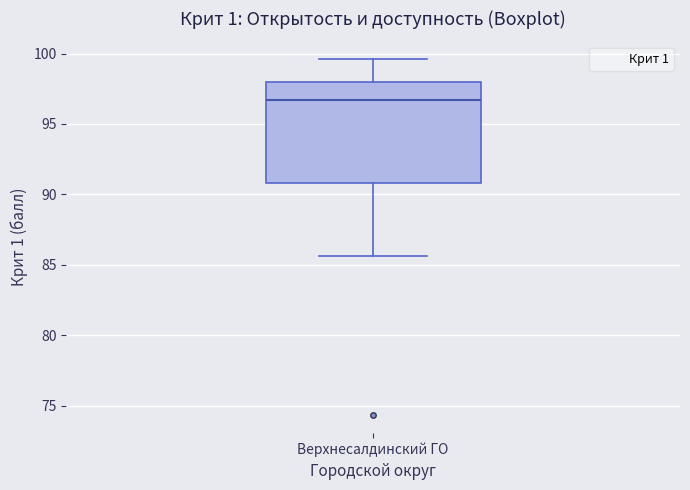

Read this box plot against the y-axis: the position of the median line, the range covered by the box, and the ends of both whiskers. The values are not printed on the chart, so give them approximately, as read against the axis.

median 96.5, box 91.0 to 98.0, whiskers 85.5 to 99.5